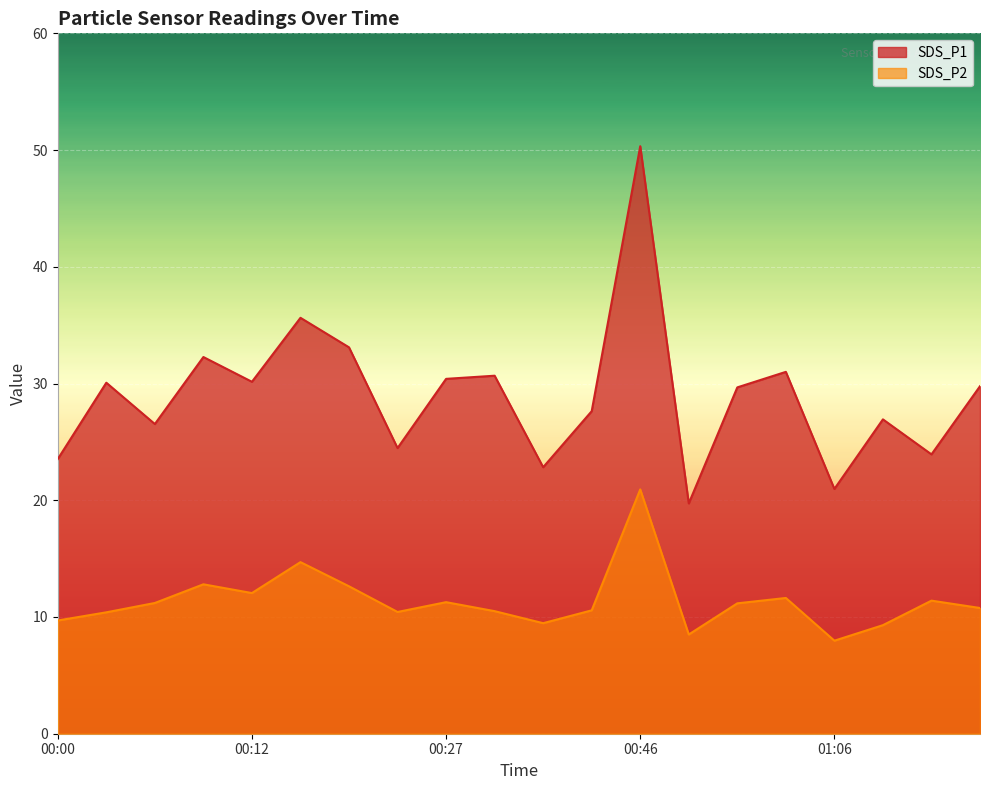

True or false: SDS_P1 and SDS_P2 cross at least once.

False